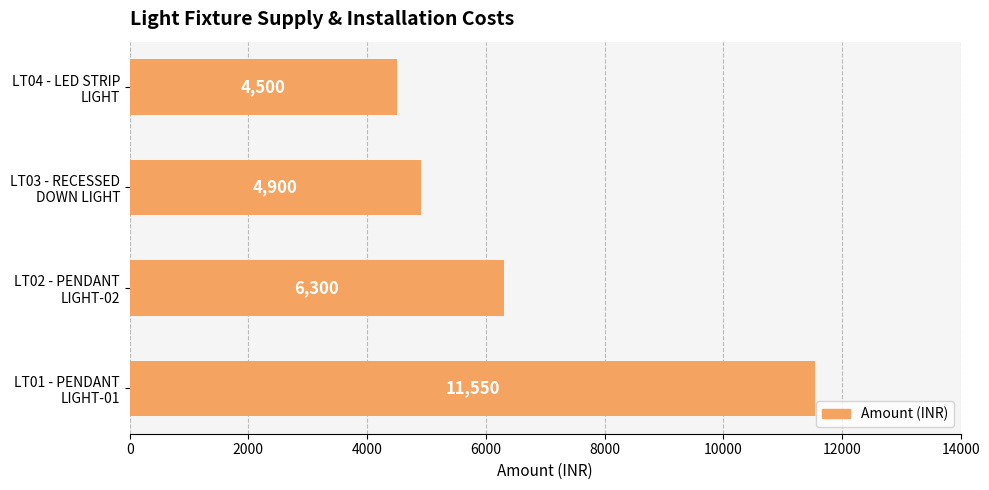

List the labels in order of value, smallest first.

LT04 - LED STRIP
LIGHT, LT03 - RECESSED
DOWN LIGHT, LT02 - PENDANT
LIGHT-02, LT01 - PENDANT
LIGHT-01